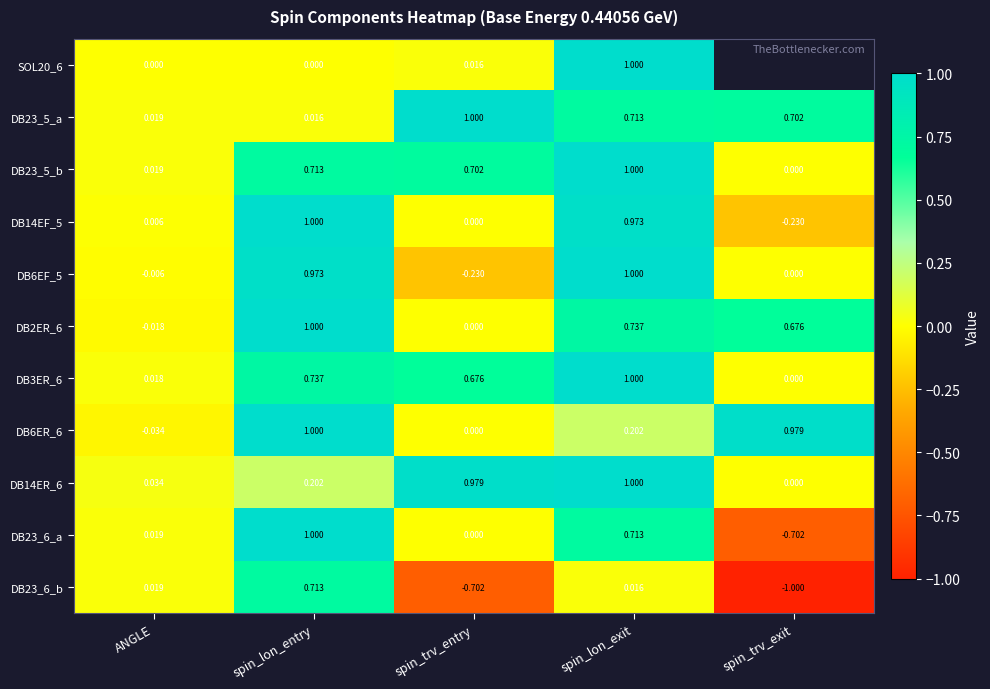

At which category is the sum across all series the highest?

spin_lon_exit